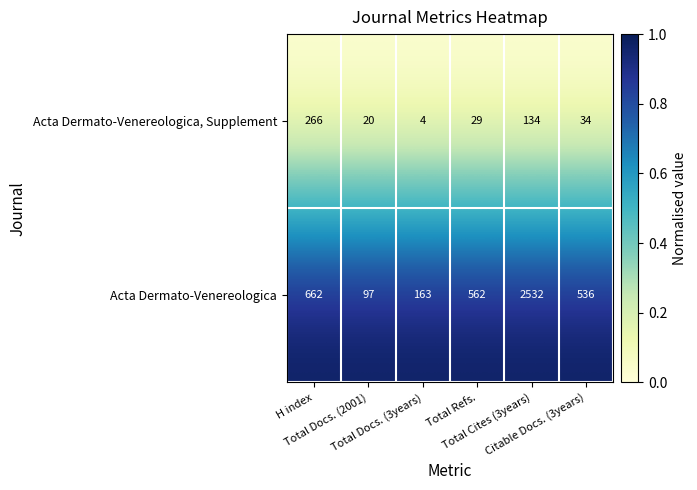

Which series has the largest range (max minus min)?

Acta Dermato-Venereologica